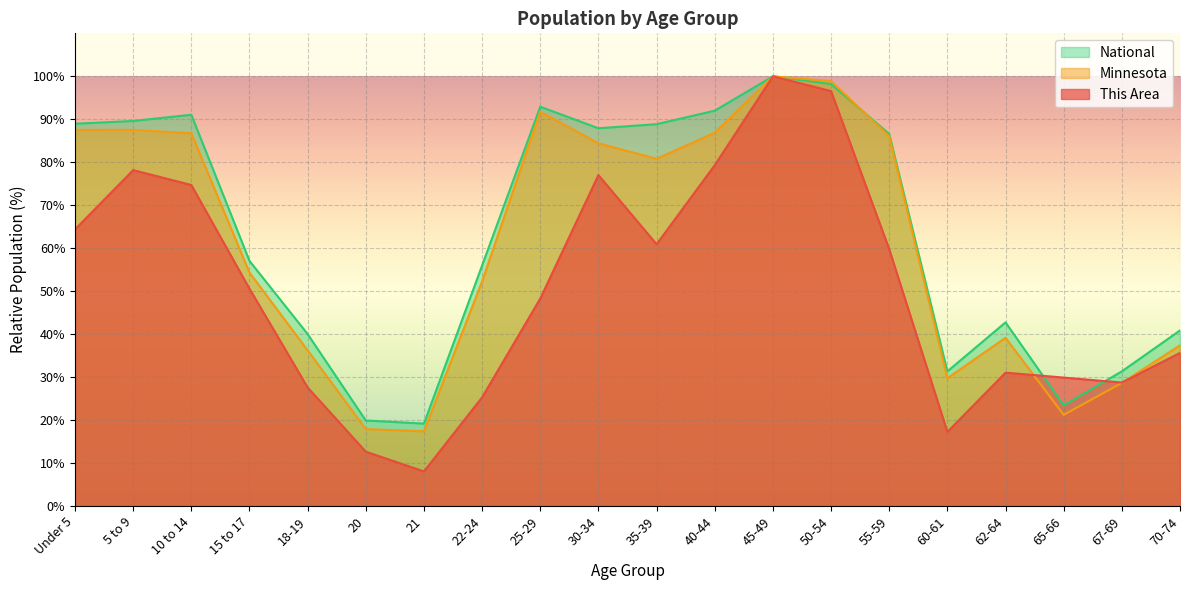

What is the lowest value of the This Area series?

8.0